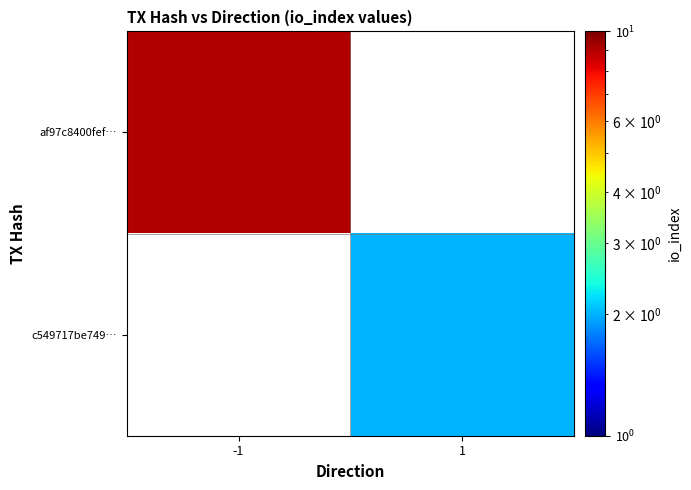

The c549717be749… series shows 3.1 at 1. True or false?

False